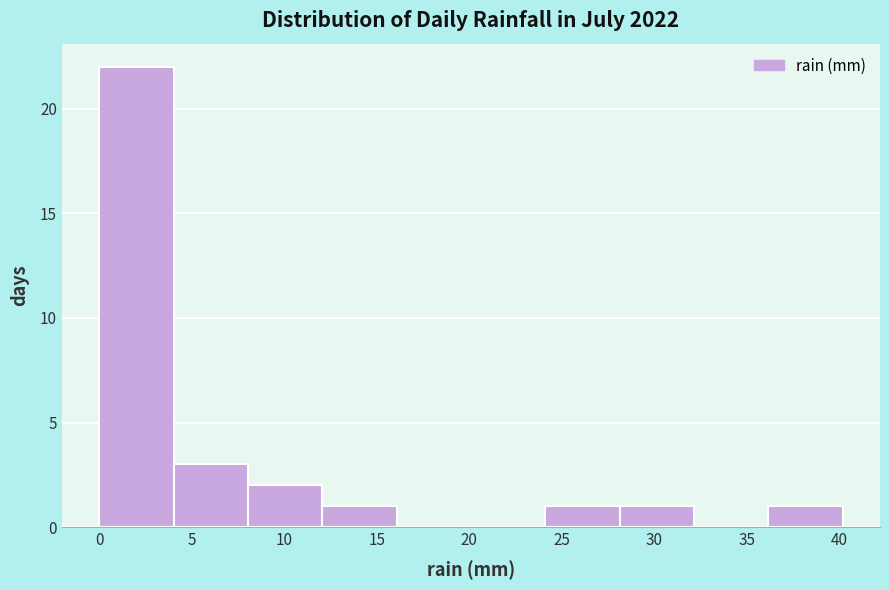

Reading left to right, transcribe this chart: for each bar, give the range it covers on the x-axis and its height. Neither the bar edges nor the heights are printed on the chart, so give them approximately, as read against the axes.

0 to 4: 22
4 to 8: 3
8 to 12: 2
12 to 16: 1
16 to 20: 0
20 to 24: 0
24 to 28: 1
28 to 32: 1
32 to 36: 0
36 to 40: 1